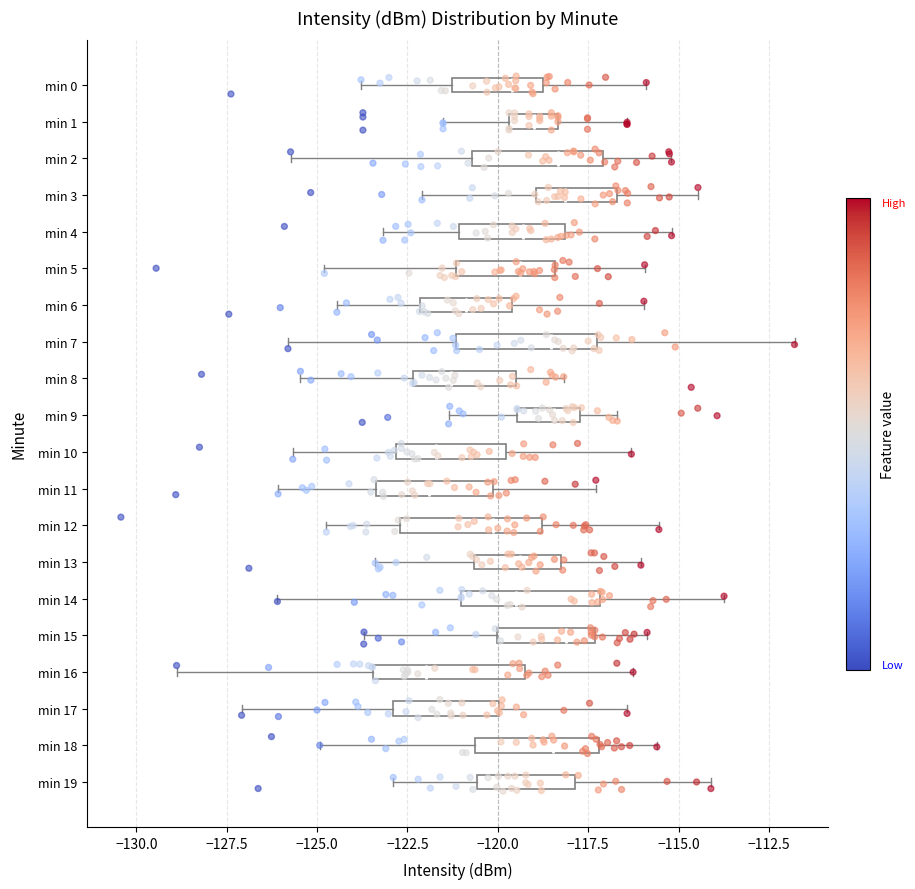

Reading bottom to top, transcribe this box plot: for each box, give where its median line is, the range the box spans, and where its two whiskers end, as read against the x-axis. The values are not printed on the chart, so give them approximately, as read against the axis.

min 19: median -119.5, box -120.5 to -118.0, whiskers -123.0 to -114.0
min 18: median -118.5, box -120.5 to -117.0, whiskers -125.0 to -115.5
min 17: median -121.5, box -123.0 to -120.0, whiskers -127.0 to -116.5
min 16: median -122.0, box -123.5 to -119.0, whiskers -129.0 to -116.5
min 15: median -118.0, box -120.0 to -117.5, whiskers -123.5 to -116.0
min 14: median -119.5, box -121.0 to -117.0, whiskers -126.0 to -113.5
min 13: median -119.5, box -120.5 to -118.5, whiskers -123.5 to -116.0
min 12: median -120.0, box -122.5 to -119.0, whiskers -124.5 to -115.5
min 11: median -122.0, box -123.5 to -120.0, whiskers -126.0 to -117.5
min 10: median -121.5, box -123.0 to -120.0, whiskers -125.5 to -116.5
min 9: median -118.5, box -119.5 to -117.5, whiskers -121.5 to -116.5
min 8: median -121.5, box -122.5 to -119.5, whiskers -125.5 to -118.0
min 7: median -118.5, box -121.0 to -117.5, whiskers -126.0 to -112.0
min 6: median -121.0, box -122.0 to -119.5, whiskers -124.5 to -116.0
min 5: median -119.5, box -121.0 to -118.5, whiskers -125.0 to -116.0
min 4: median -119.5, box -121.0 to -118.0, whiskers -123.0 to -115.0
min 3: median -118.0, box -119.0 to -116.5, whiskers -122.0 to -114.5
min 2: median -118.5, box -120.5 to -117.0, whiskers -125.5 to -115.0
min 1: median -119.0, box -119.5 to -118.5, whiskers -121.5 to -116.5
min 0: median -119.5, box -121.5 to -118.5, whiskers -124.0 to -116.0